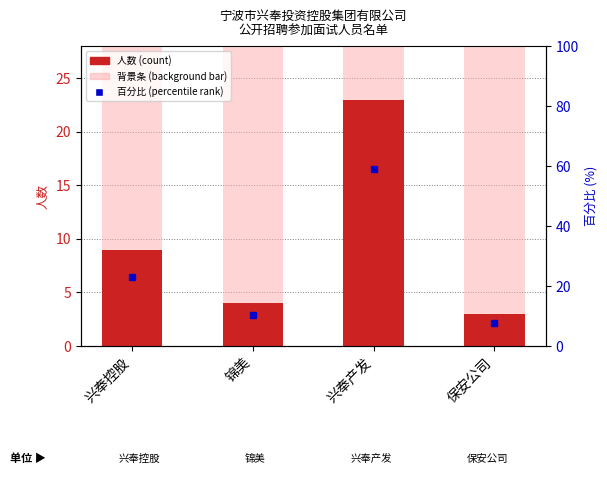

How many groups of bars are there?

4